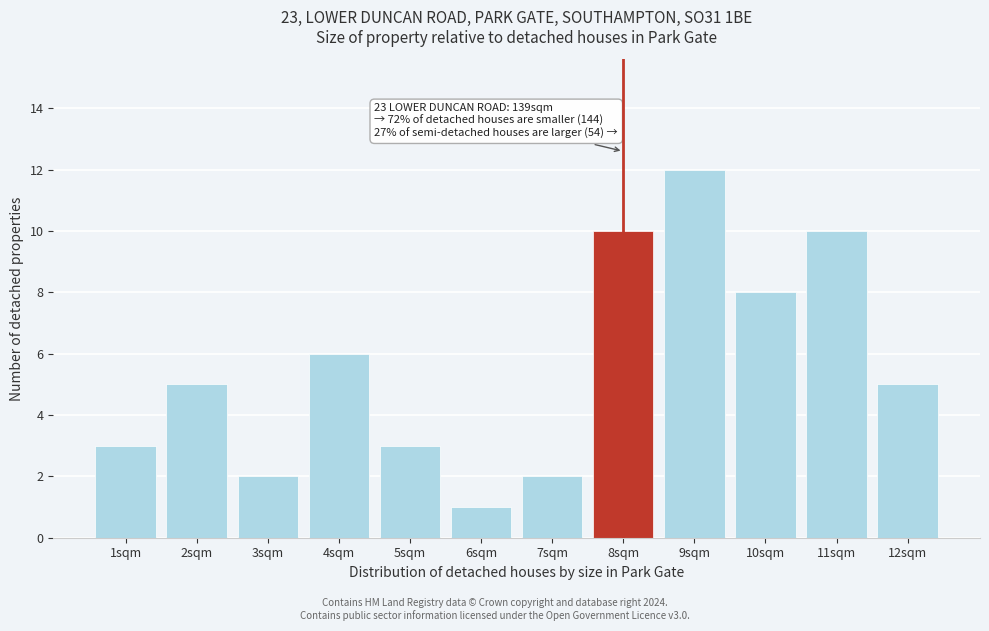

Reading right to left, extract all data points from this chart.

12sqm=5	11sqm=10	10sqm=8	9sqm=12	8sqm=10	7sqm=2	6sqm=1	5sqm=3	4sqm=6	3sqm=2	2sqm=5	1sqm=3